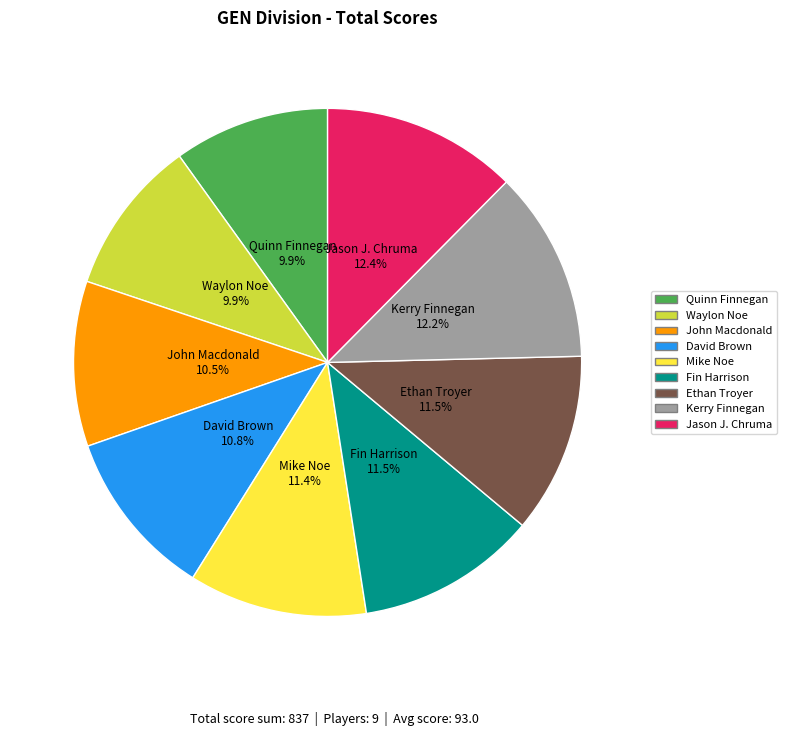

Is there a majority slice in this chart?

No